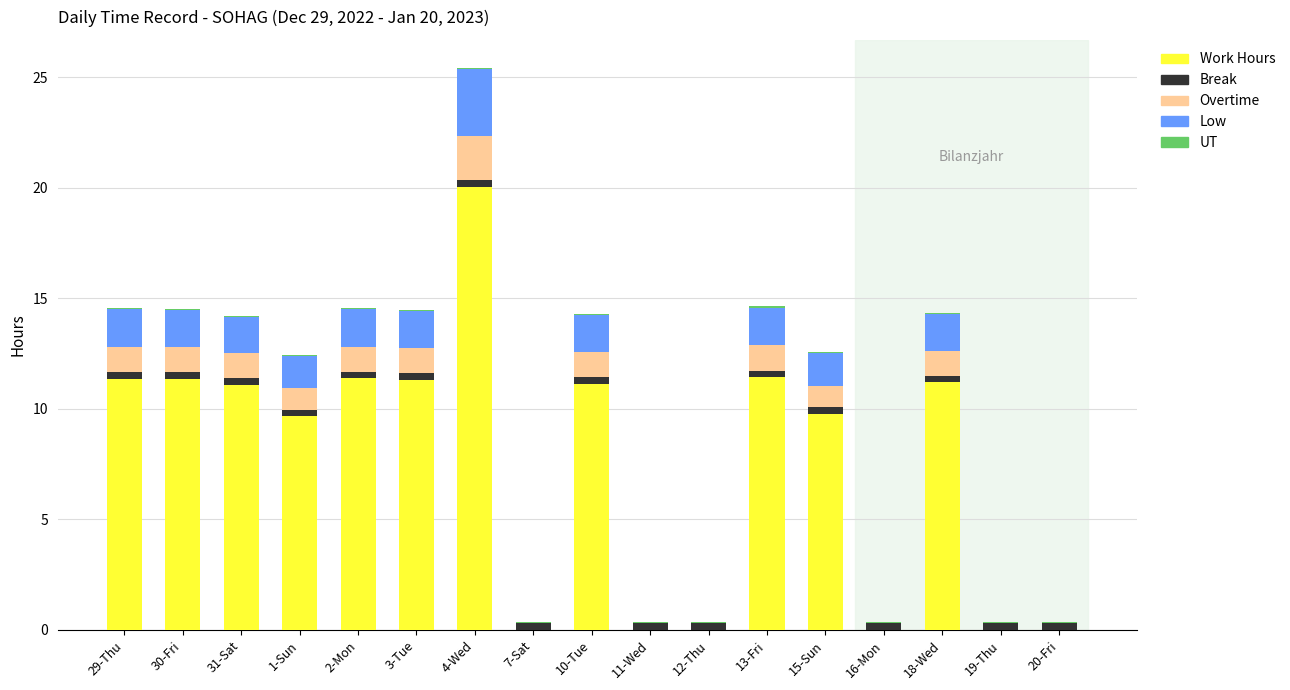

What is the highest value of the Work Hours series?

20.1